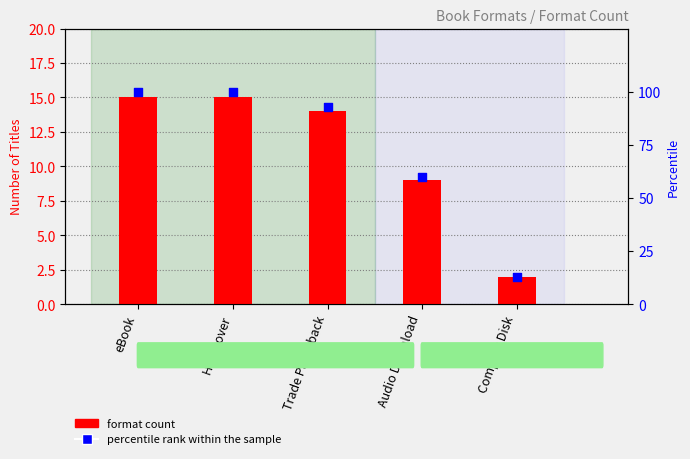

Which series reaches the maximum Y coordinate?

percentile rank within the sample